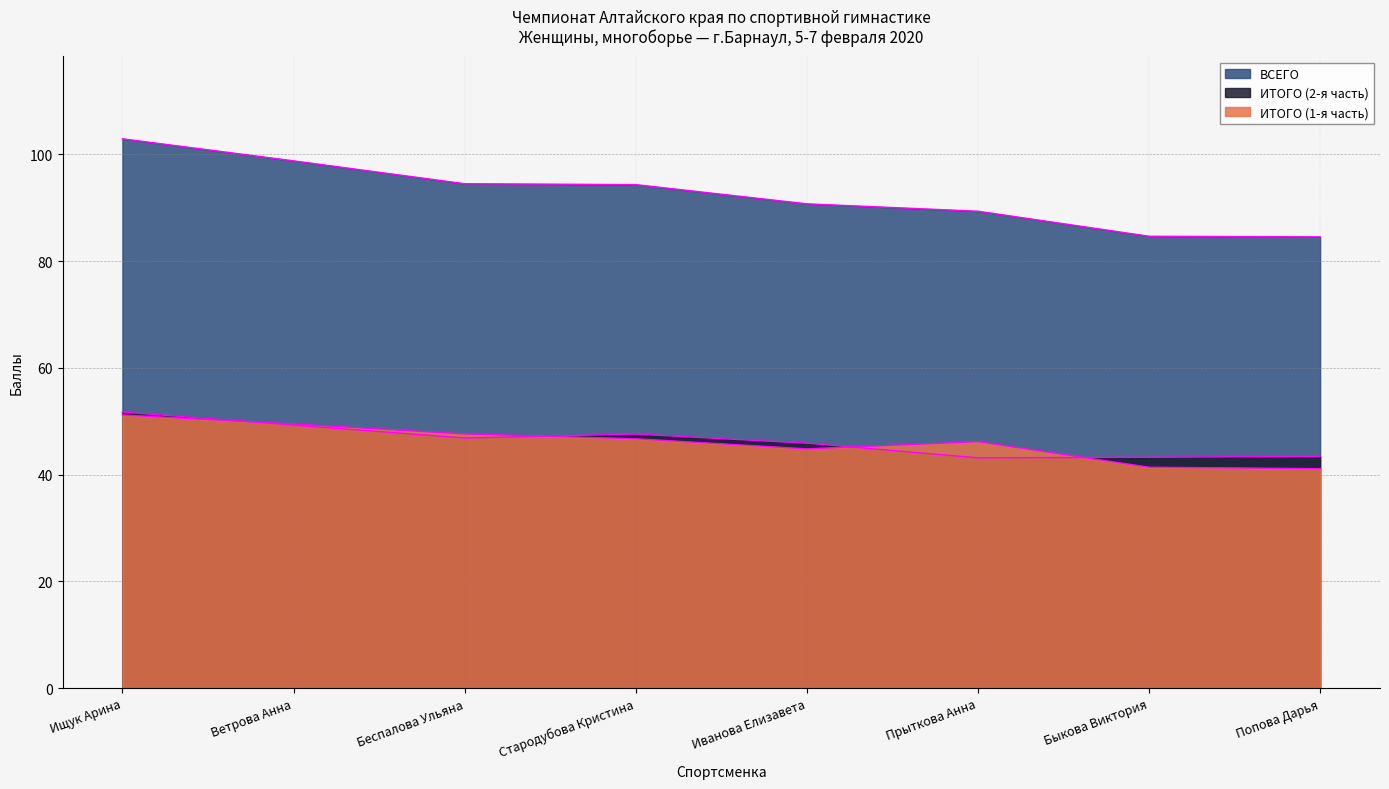

True or false: ИТОГО (1-я часть) and ВСЕГО cross at least once.

False